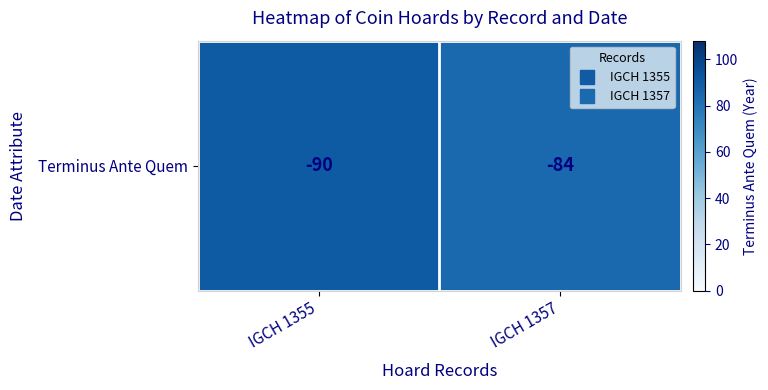

What is the minimum value shown in the chart?

84